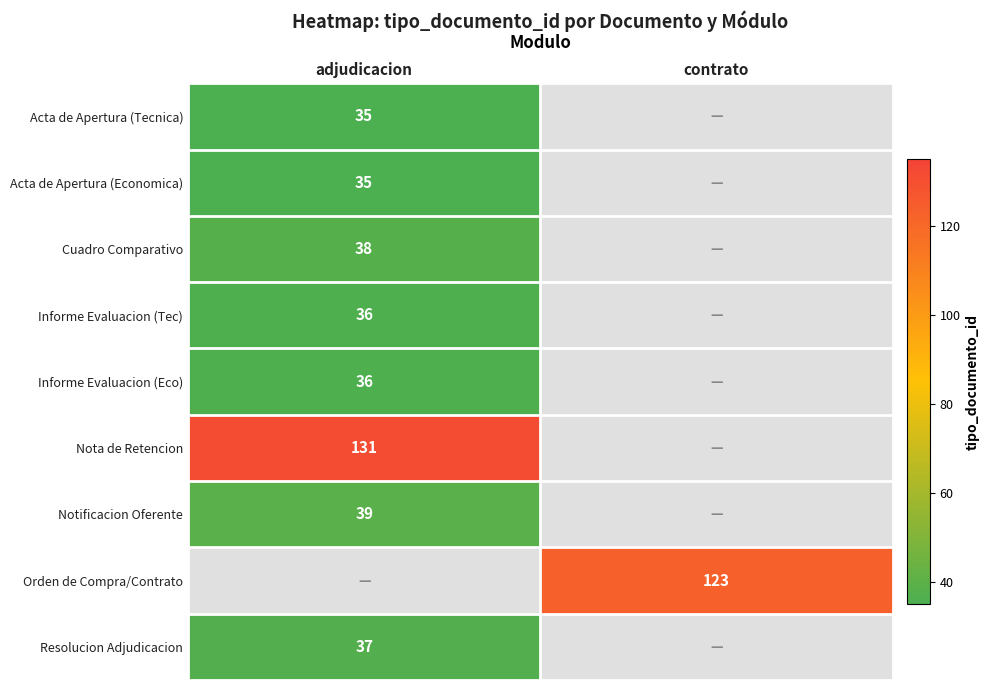

The Acta de Apertura (Economica) series shows 35 at adjudicacion. True or false?

True